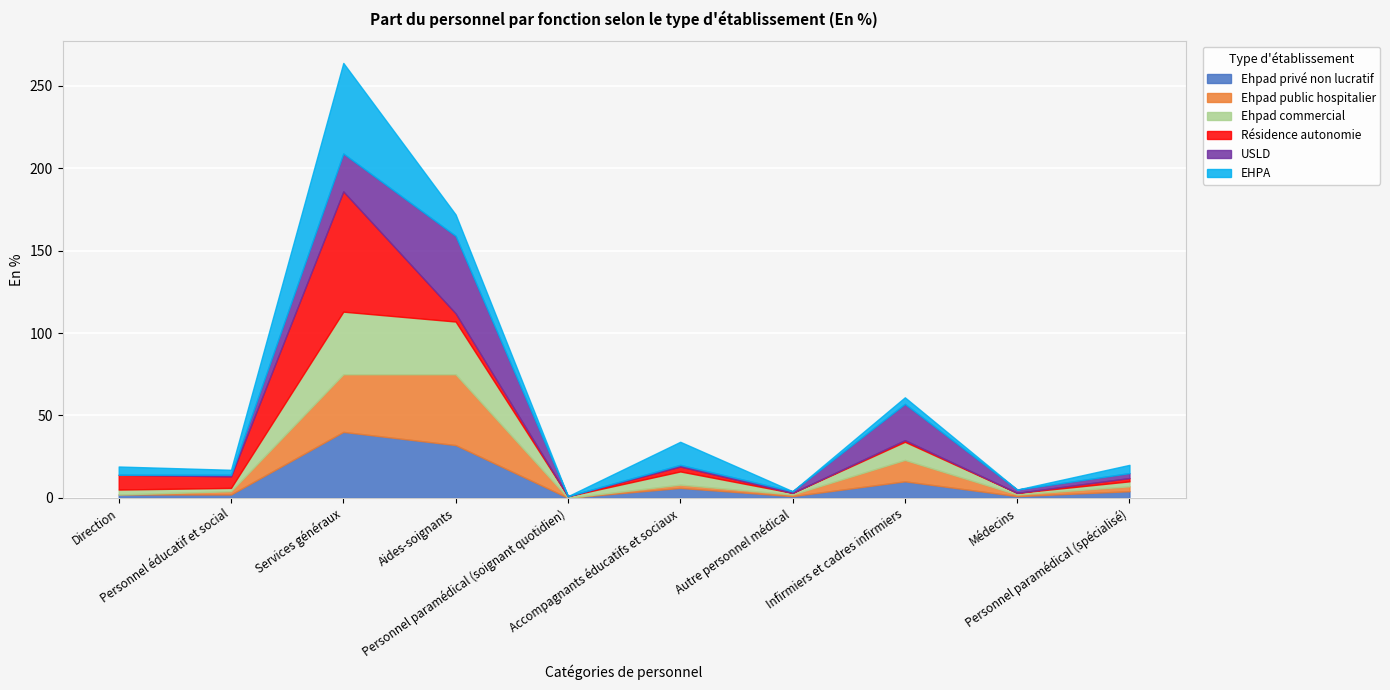

List the series in order of their peak value, lowest first.

Ehpad commercial, Ehpad privé non lucratif, Ehpad public hospitalier, USLD, EHPA, Résidence autonomie